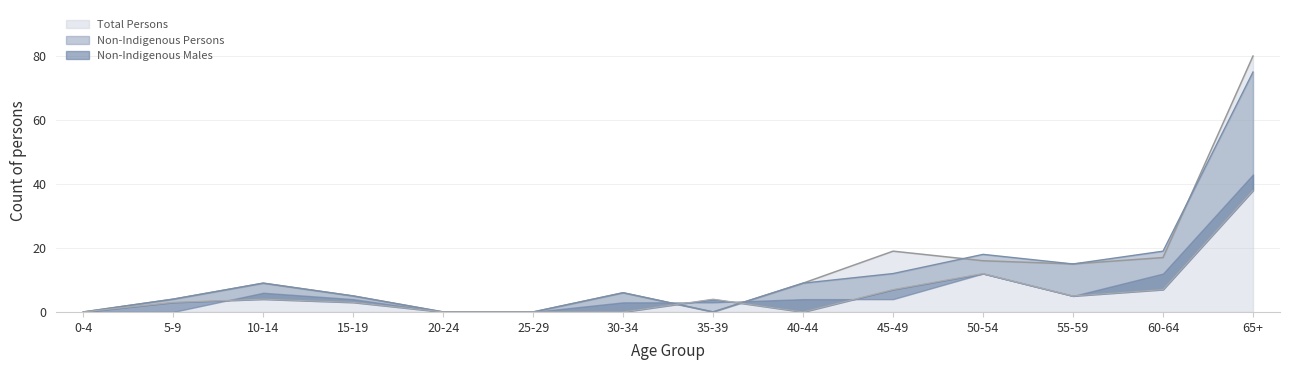

True or false: Total Persons has more than 2 points higher than both neighbors.

True